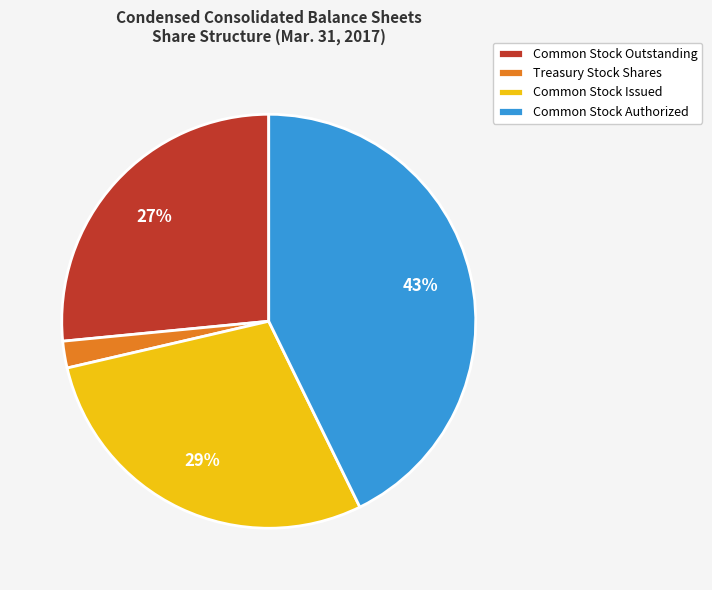

Does Common Stock Issued represent more than half of the total?

No